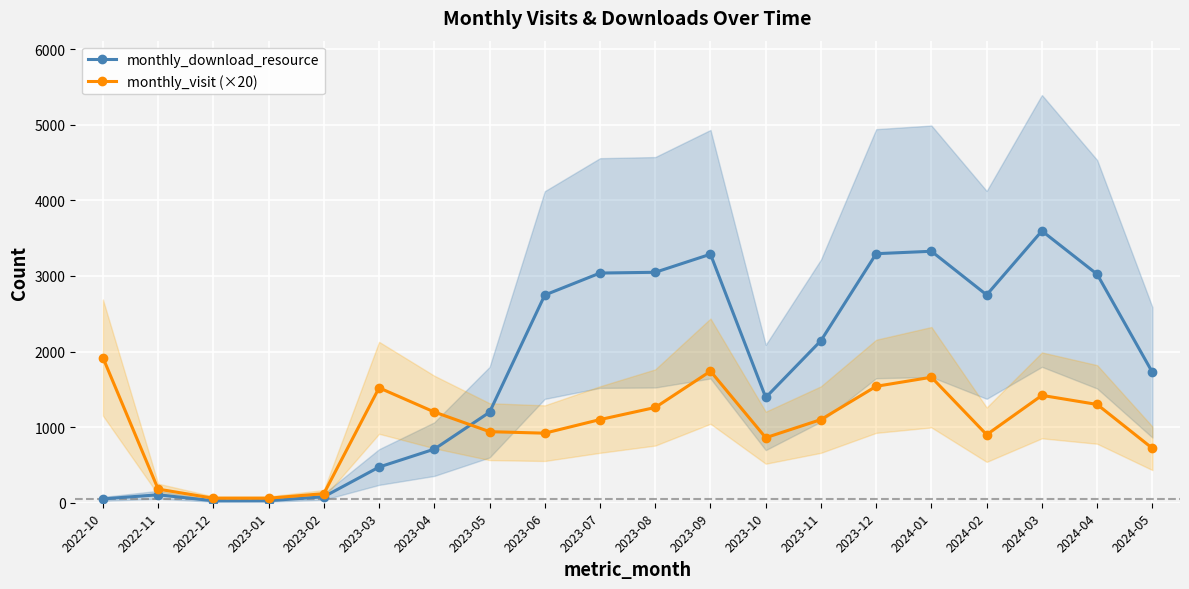

Is the value of monthly_visit (×20) at 2024-05 greater than the value of monthly_download_resource at 2023-09?

No